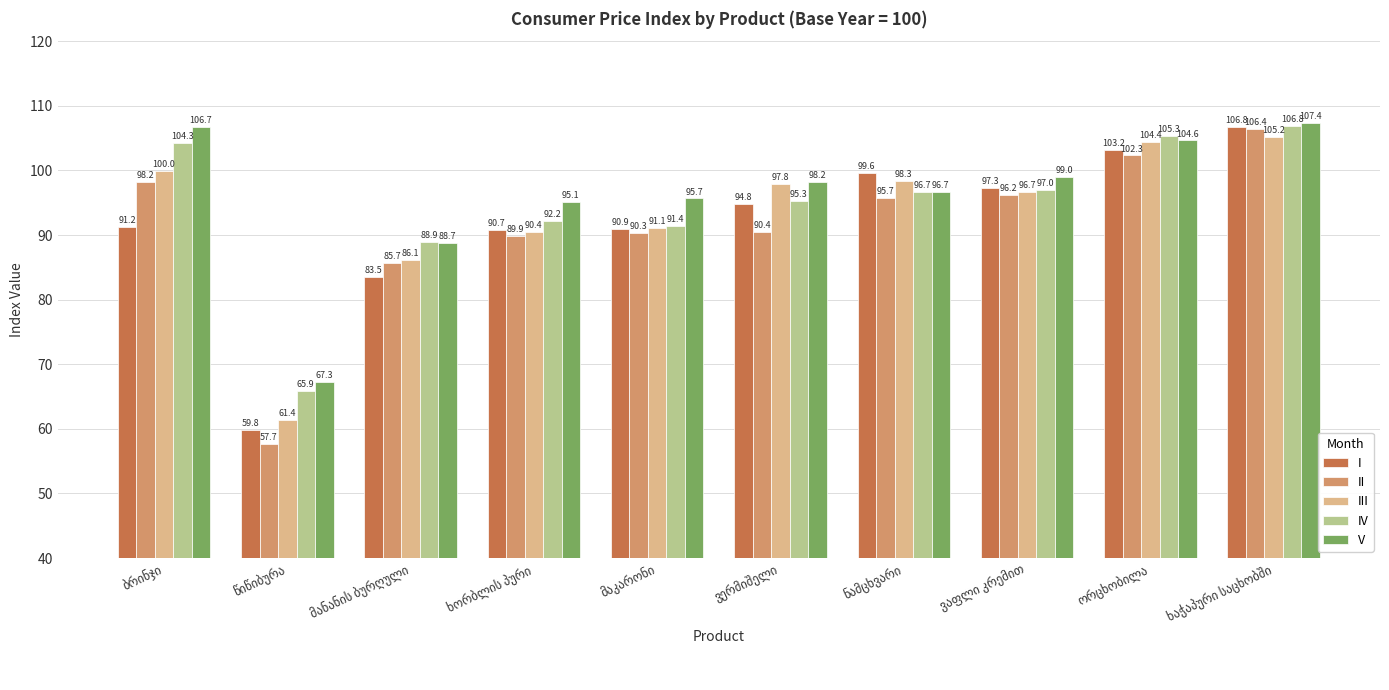

What is the average value of the II series?

91.3